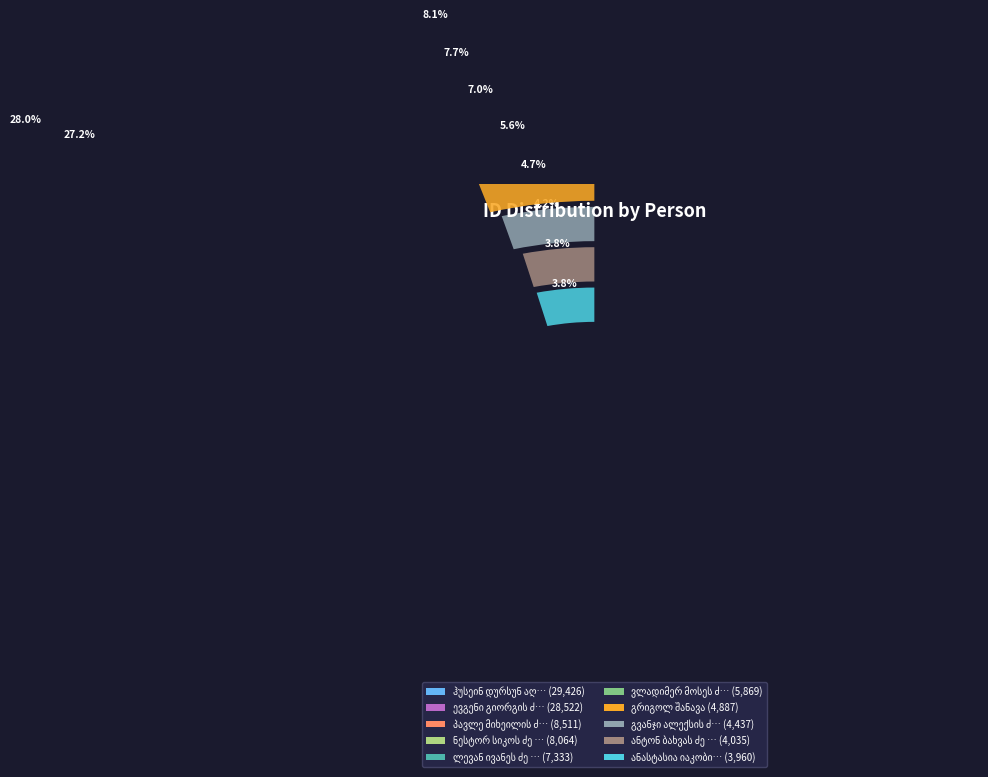

What is the ratio of the value at ანტონ ბახვას ძე ჩიჩუა to the value at ანასტასია იაკობის ასული შუშანია?

1.0